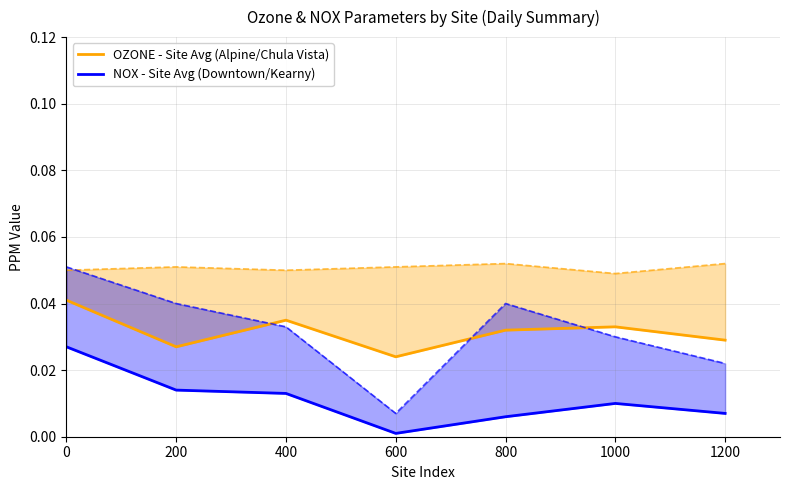

Rank the series by their maximum value, from lowest to highest.

NOX - Site Avg (Downtown/Kearny), OZONE - Site Avg (Alpine/Chula Vista)